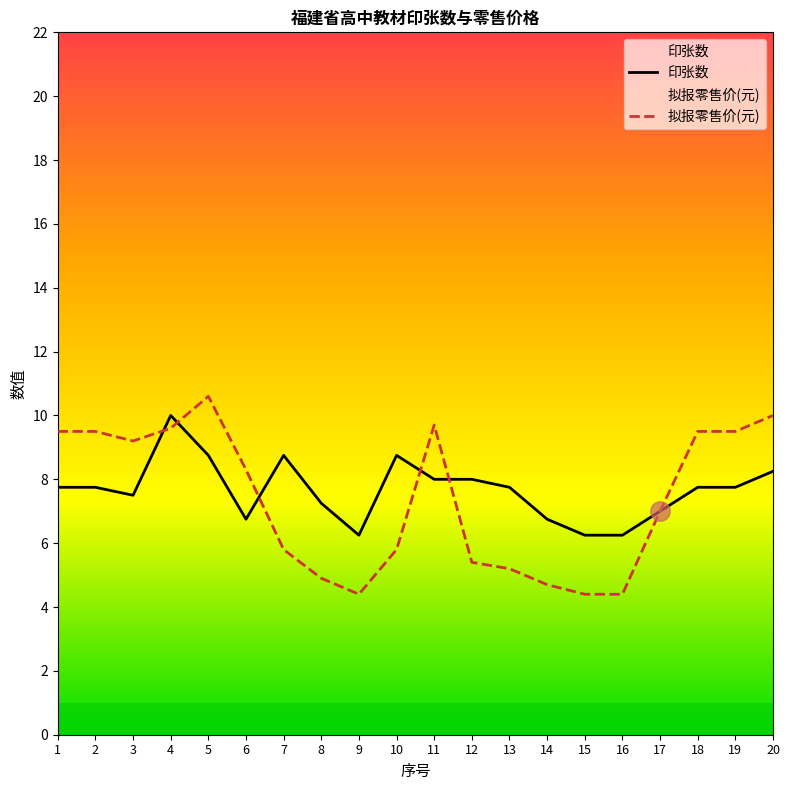

Is it true that 拟报零售价(元) equals 4.4 at 15?

True